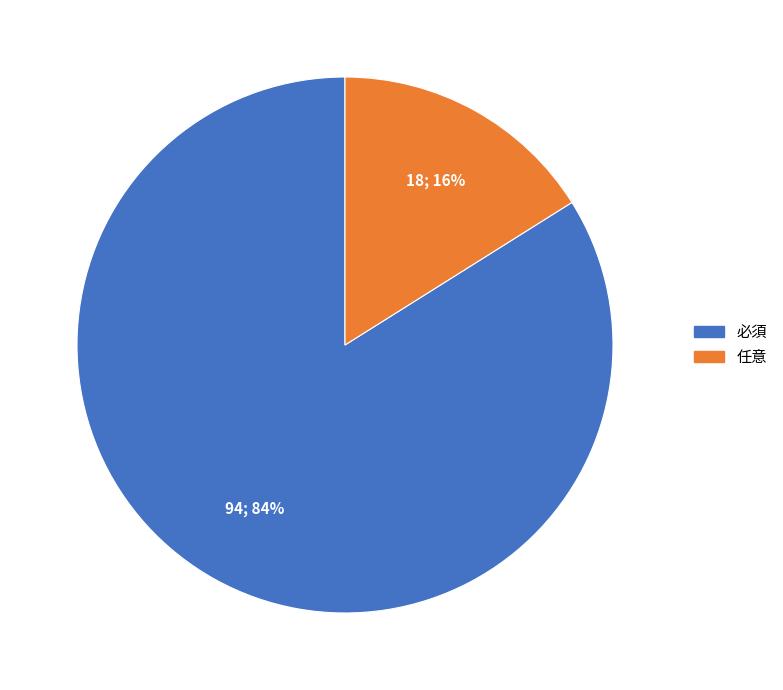

Is it true that 必須 is 92% of the pie?

False